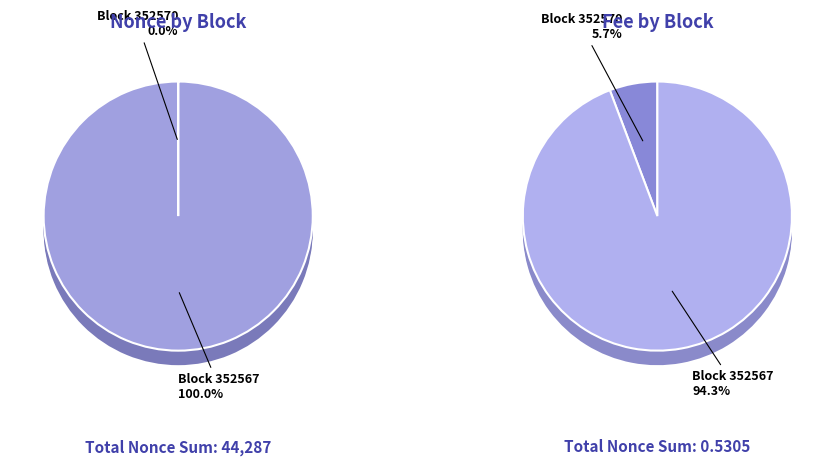

To the nearest percent, what is the difference between the 352567 and 352570 slice percentages?

100%